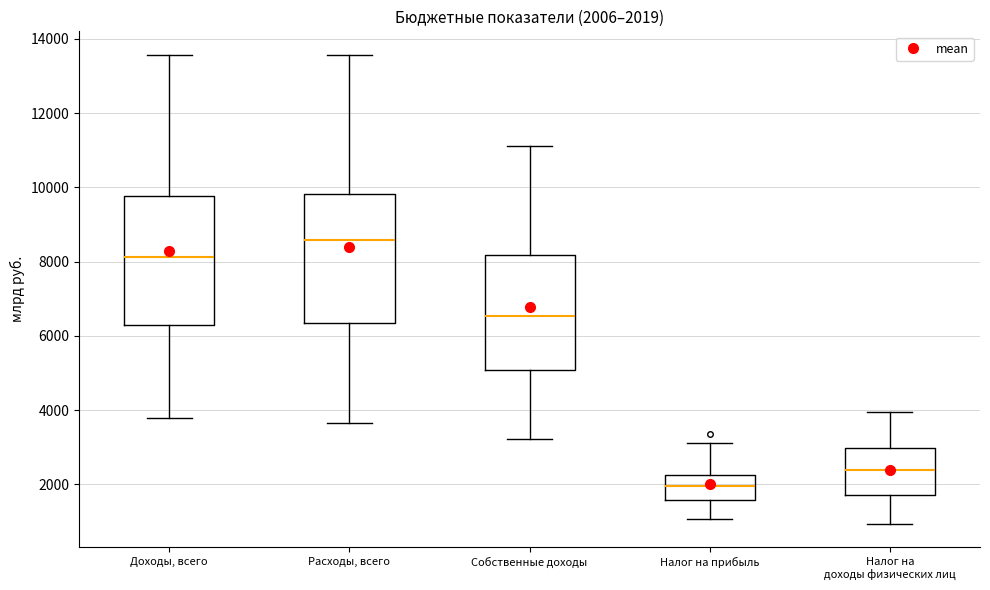

Which box's median line is the highest?

Расходы, всего